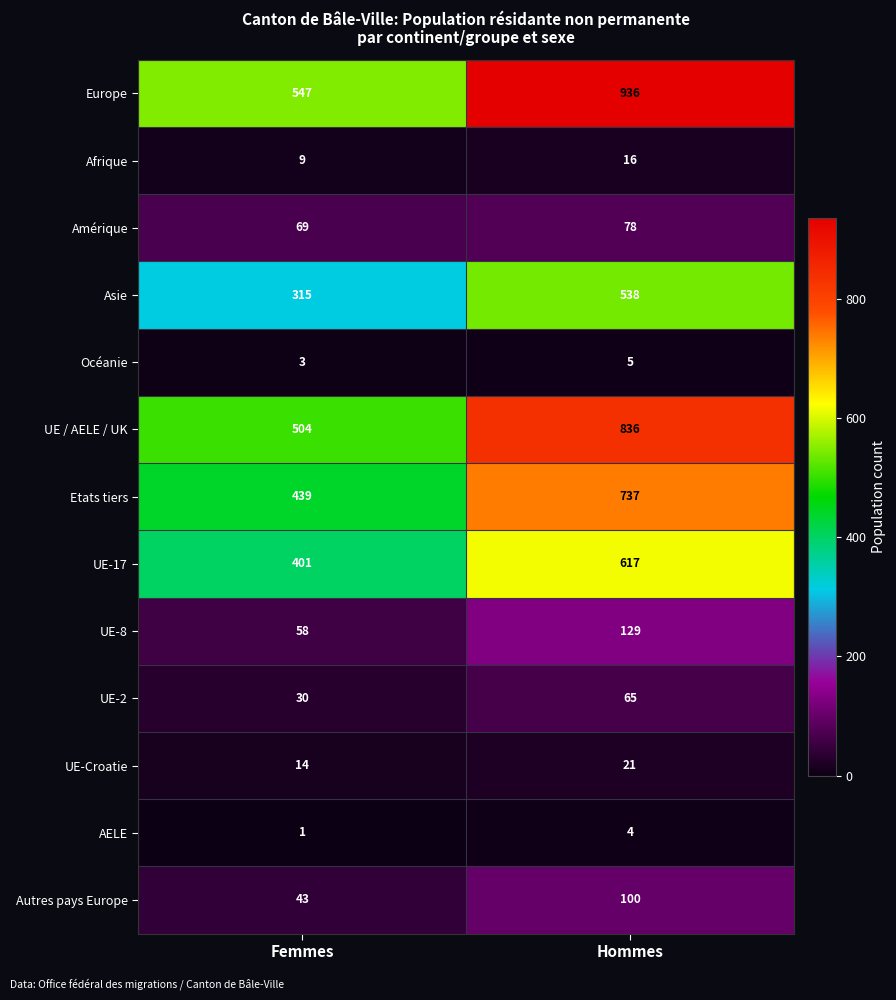

How many data points does each series have?

2